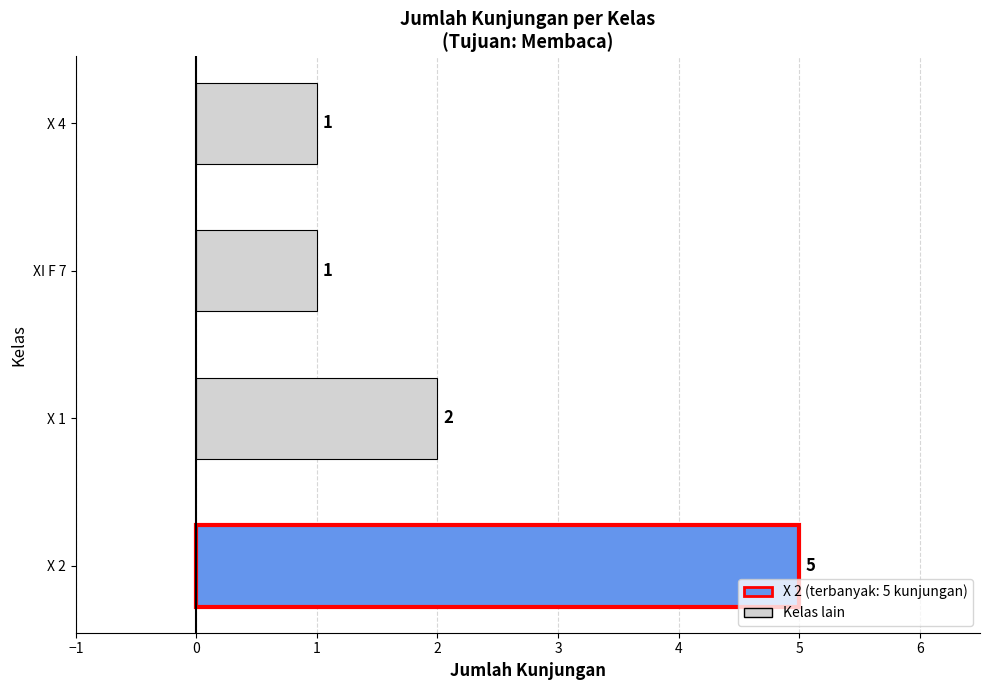

Which category has the highest value across all series?

X 2